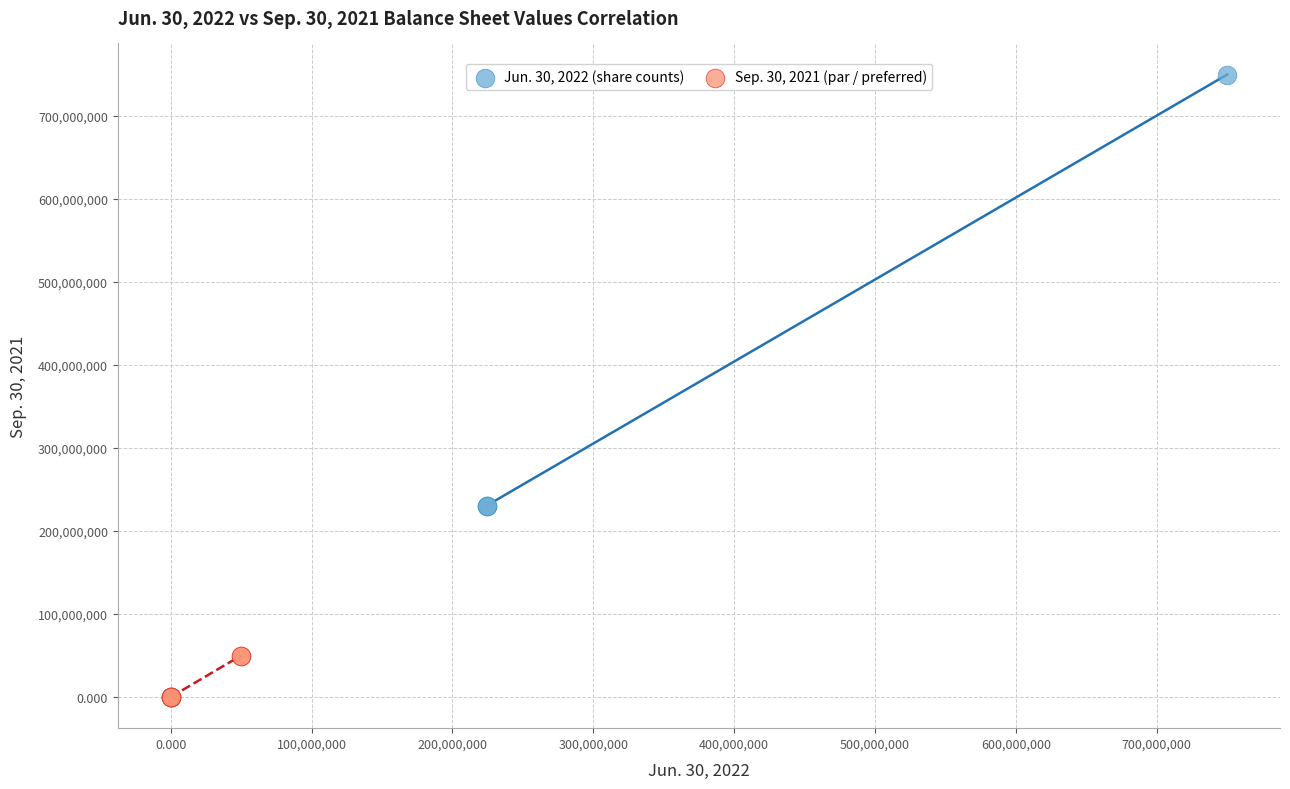

Which series reaches the maximum Y coordinate?

Jun. 30, 2022 (share counts)